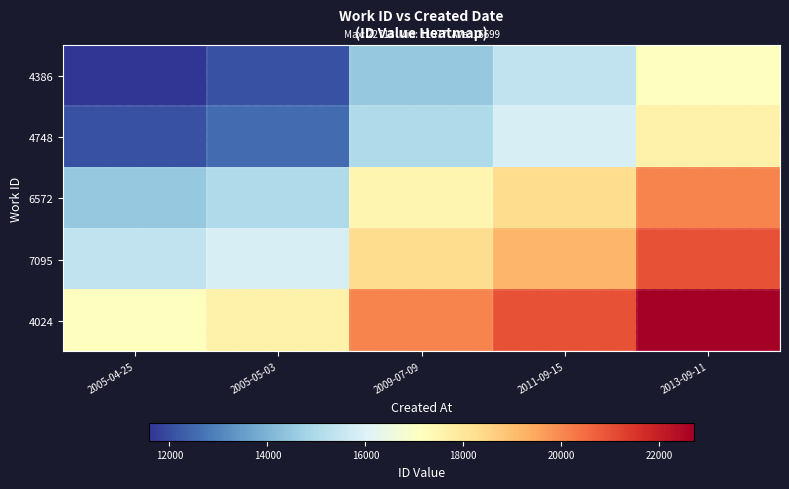

Reading left to right, transcribe all the data shown in this chart.

4386: 2005-04-25=11577.0	2005-05-03=12070.0	2009-07-09=14518.5	2011-09-15=15378.0	2013-09-11=17147.5
4748: 2005-04-25=12070.0	2005-05-03=12563.0	2009-07-09=15011.5	2011-09-15=15871.0	2013-09-11=17640.5
6572: 2005-04-25=14518.5	2005-05-03=15011.5	2009-07-09=17460.0	2011-09-15=18319.5	2013-09-11=20089.0
7095: 2005-04-25=15378.0	2005-05-03=15871.0	2009-07-09=18319.5	2011-09-15=19179.0	2013-09-11=20948.5
4024: 2005-04-25=17147.5	2005-05-03=17640.5	2009-07-09=20089.0	2011-09-15=20948.5	2013-09-11=22718.0